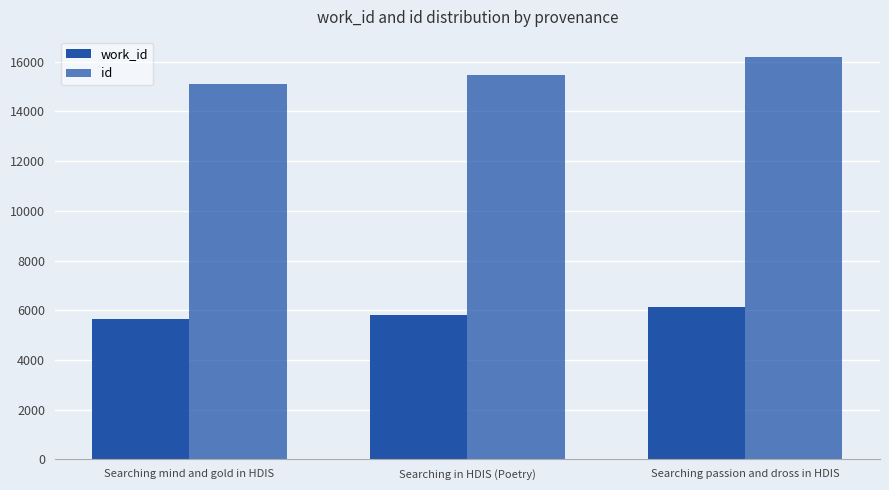

Where does the id series first go above 15447?

Searching passion and dross in HDIS